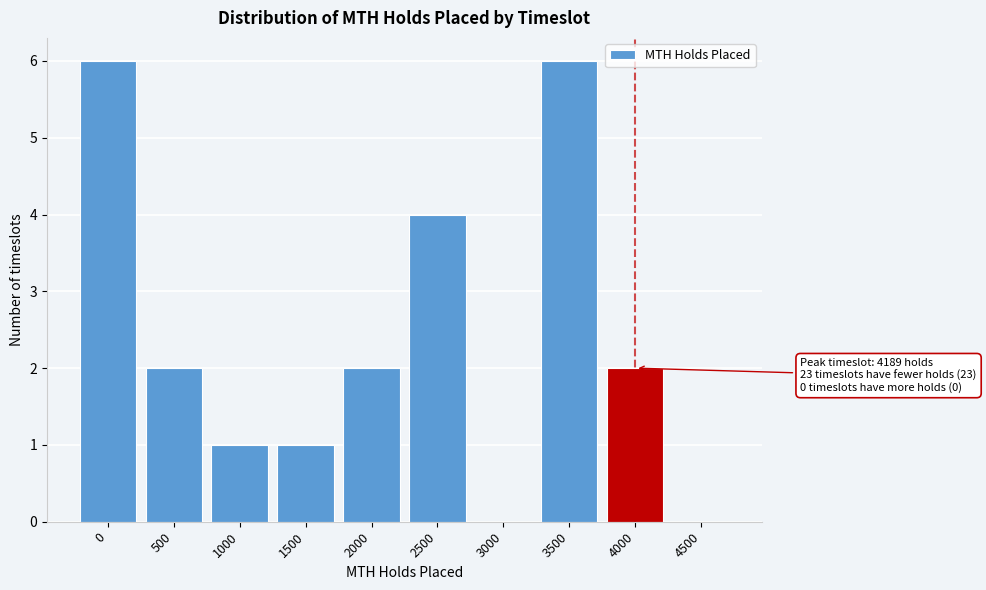

Reading left to right, extract all data points from this chart.

0=6	500=2	1000=1	1500=1	2000=2	2500=4	3000=0	3500=6	4000=2	4500=0